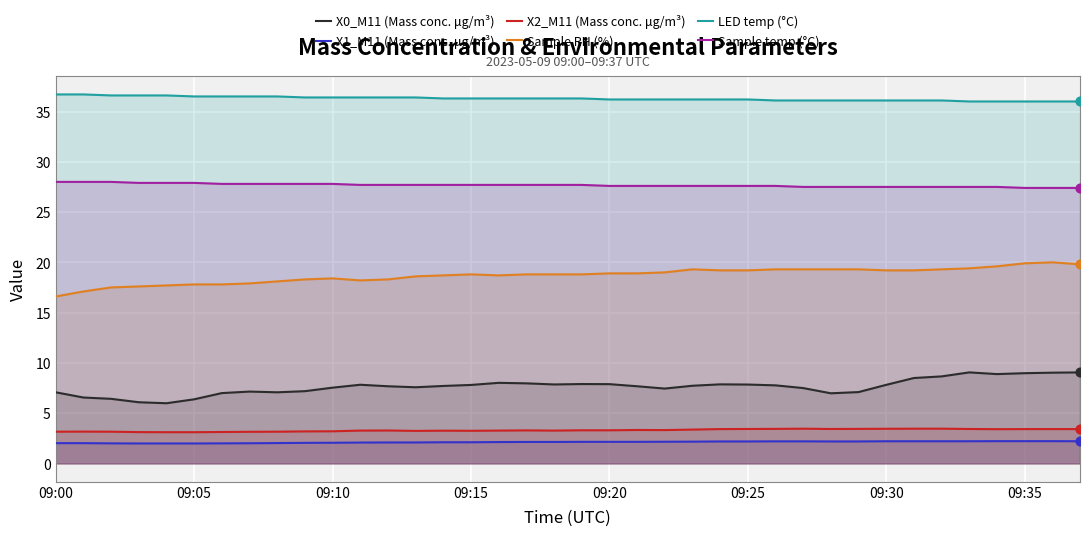

Which series reaches the maximum Y coordinate?

LED temp (°C)